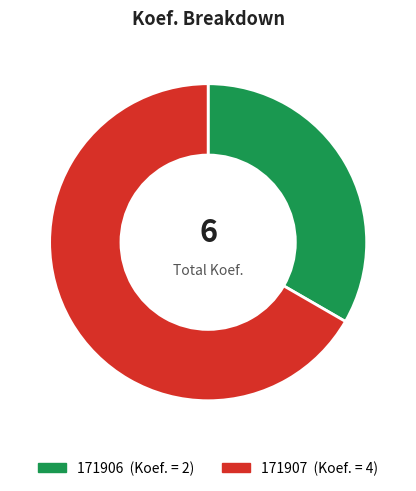

How many slices are in this pie chart?

2